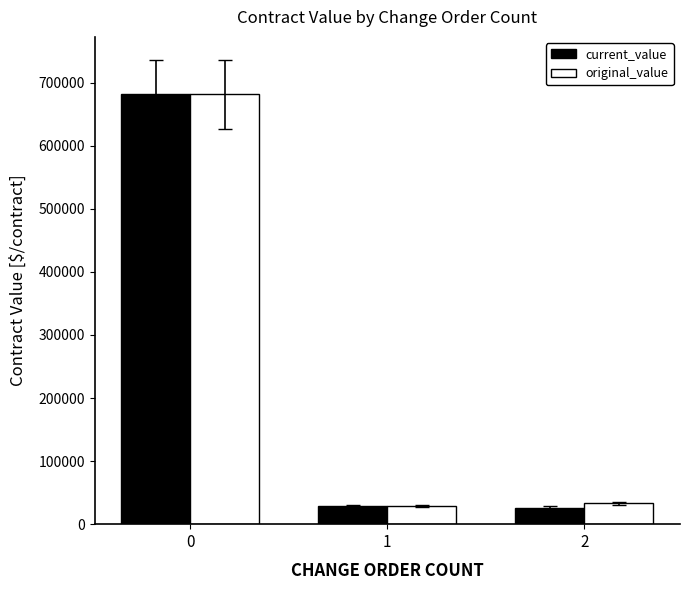

What is the lowest value of the current_value series?

25945.0